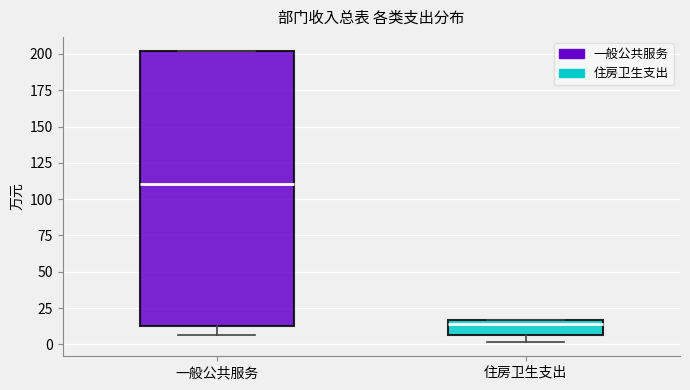

Reading left to right, read every box against the y-axis: the position of its median line, the range the box covers, and the ends of its whiskers. The values are not printed on the chart, so give them approximately, as read against the axis.

一般公共服务: median 110, box 15 to 200, whiskers 5 to 200
住房卫生支出: median 15 (just below the box's upper edge), box 5 to 15, whiskers 0 to 15